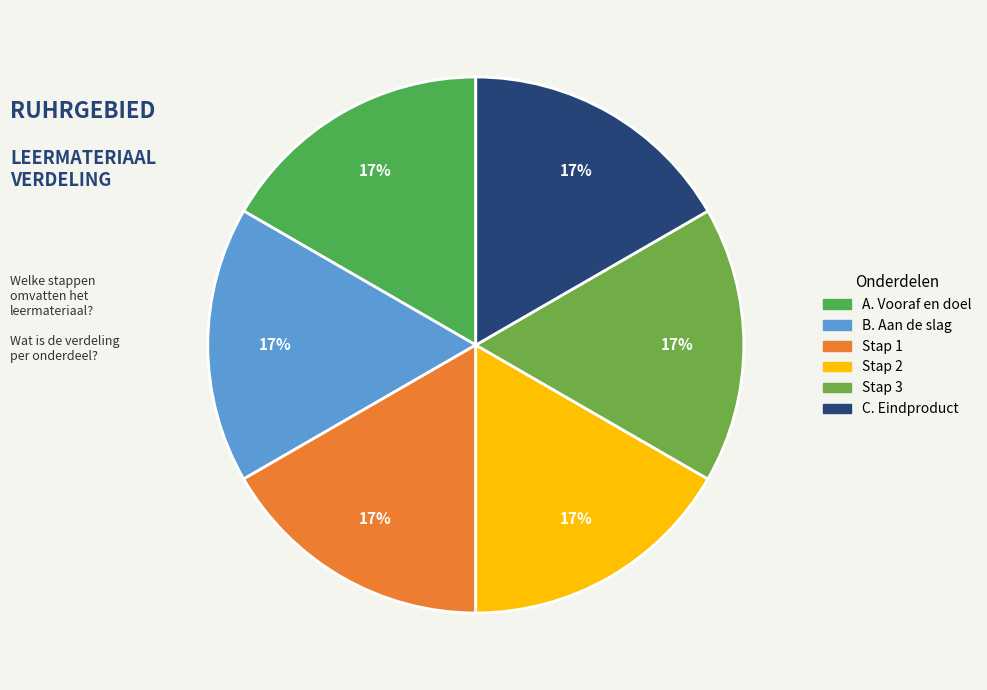

To the nearest percent, what portion does Stap 2 represent?

17%